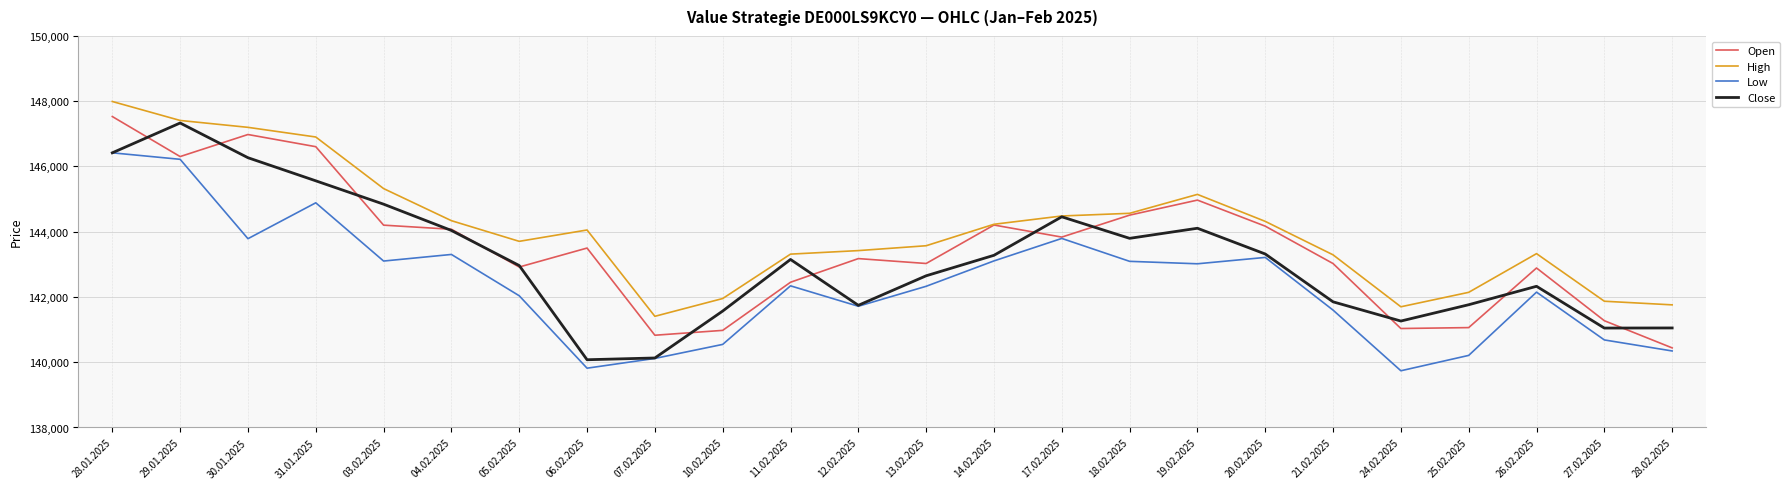

What is the difference between the second highest and minimum values in the High series?

6003